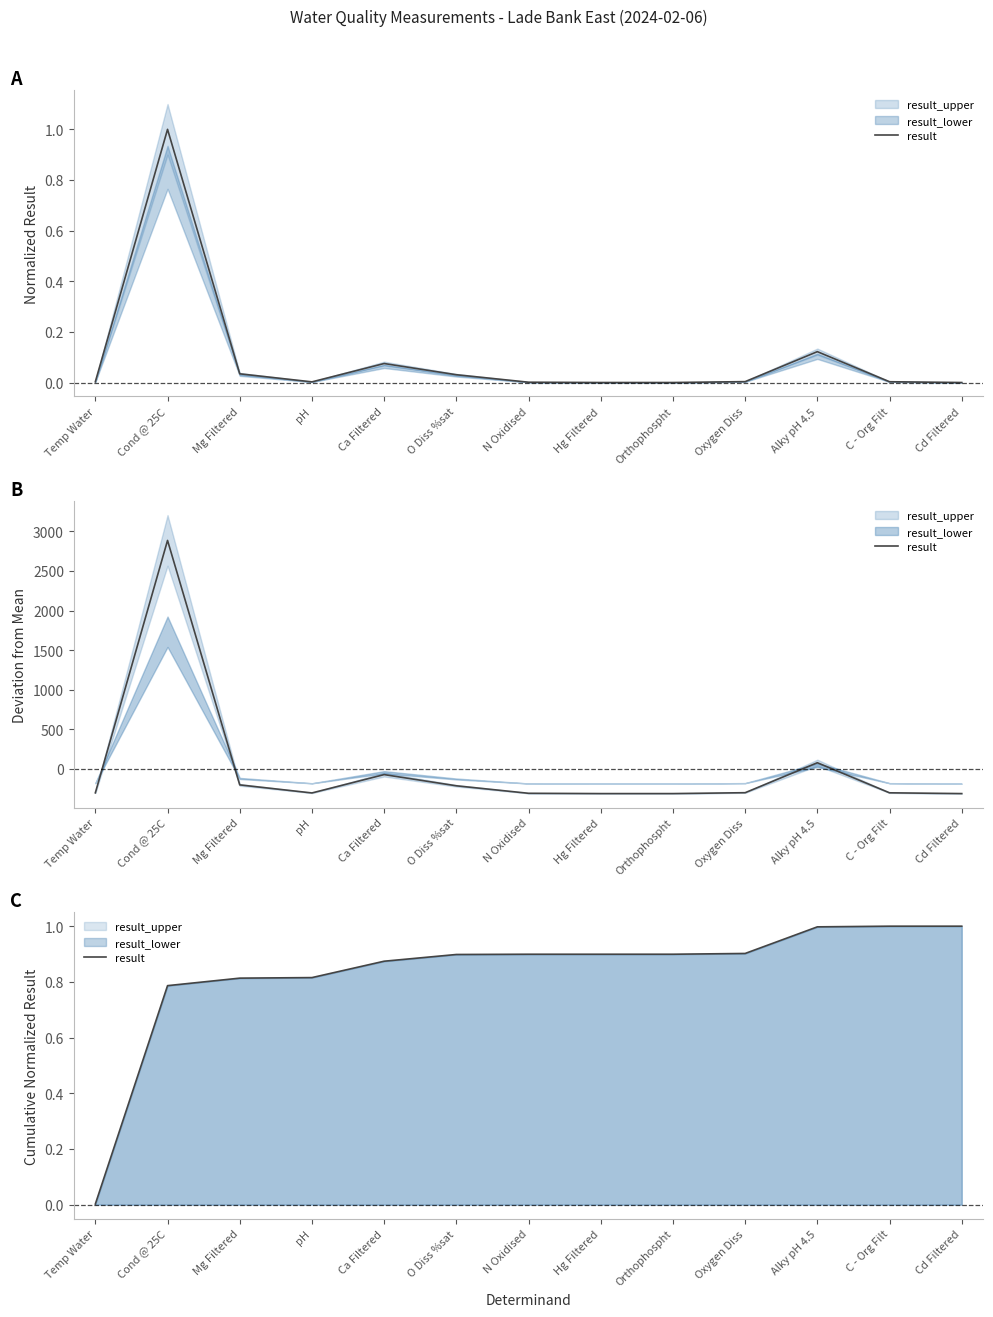

What is the label of the 4th point from the left?

pH